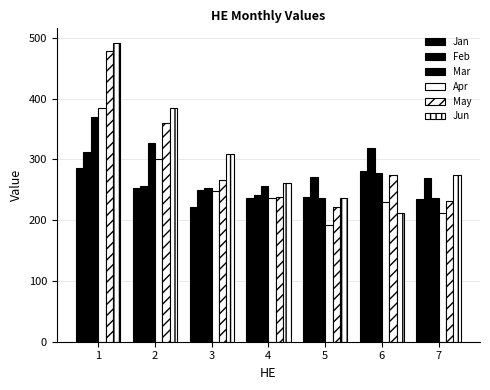

Are the bars horizontal?

No